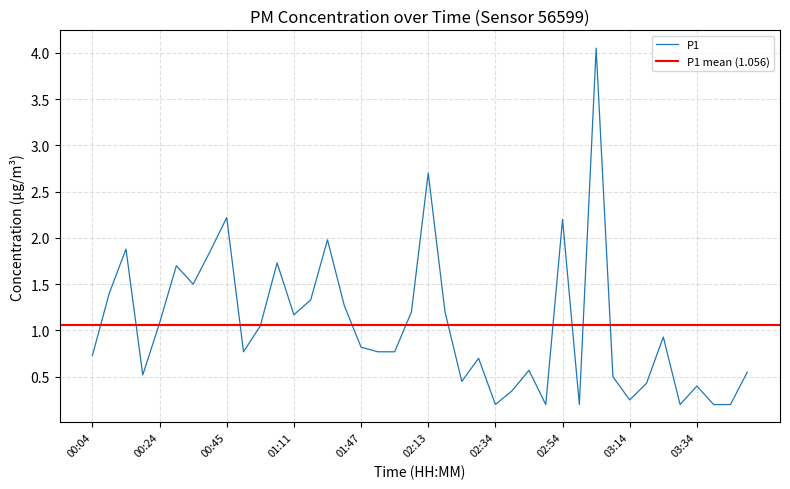

Is it true that the value at 02:49 is 0.1?

False